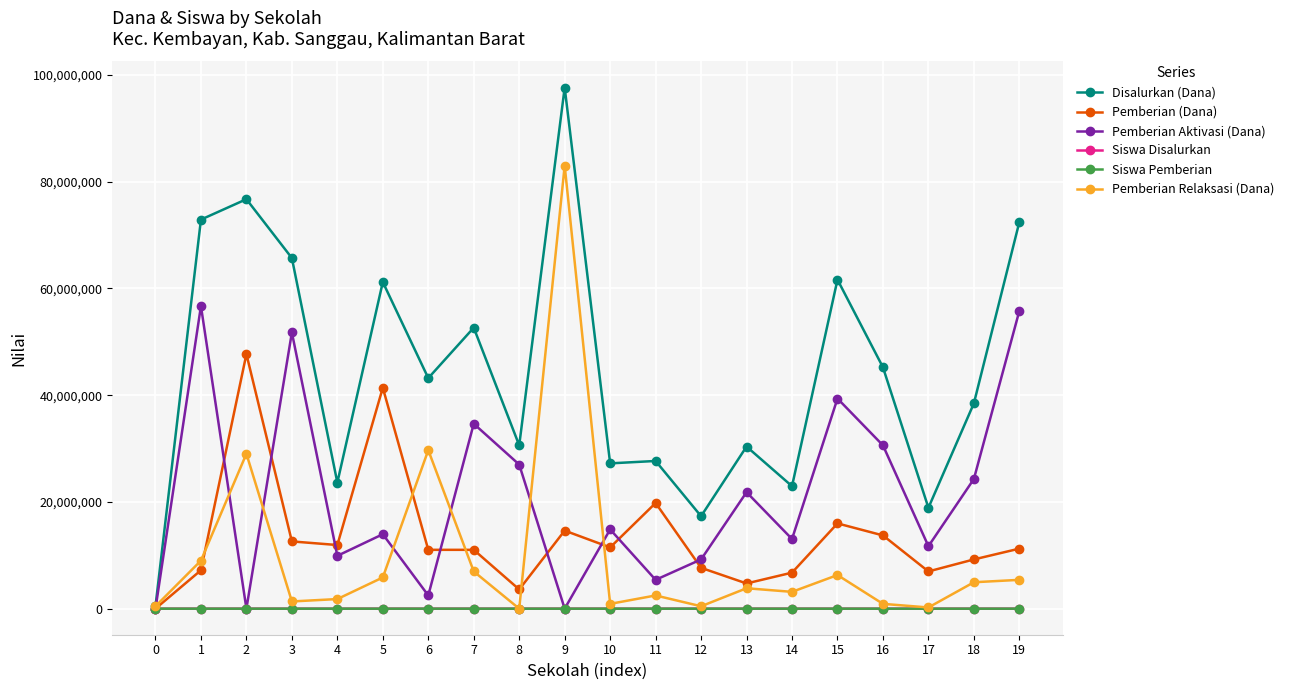

Which series has the largest range (max minus min)?

Disalurkan (Dana)